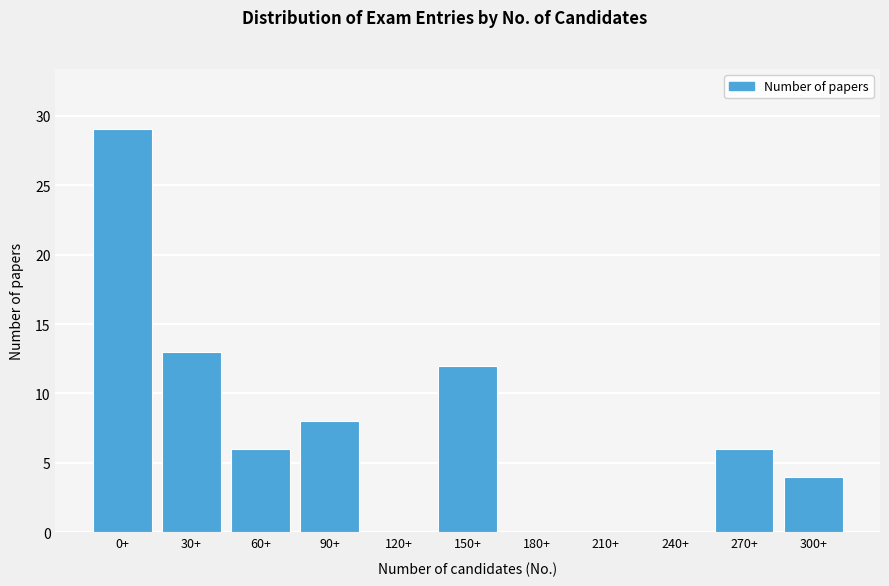

Reading left to right, what are all the values shown in this chart?

0+=29	30+=13	60+=6	90+=8	120+=0	150+=12	180+=0	210+=0	240+=0	270+=6	300+=4